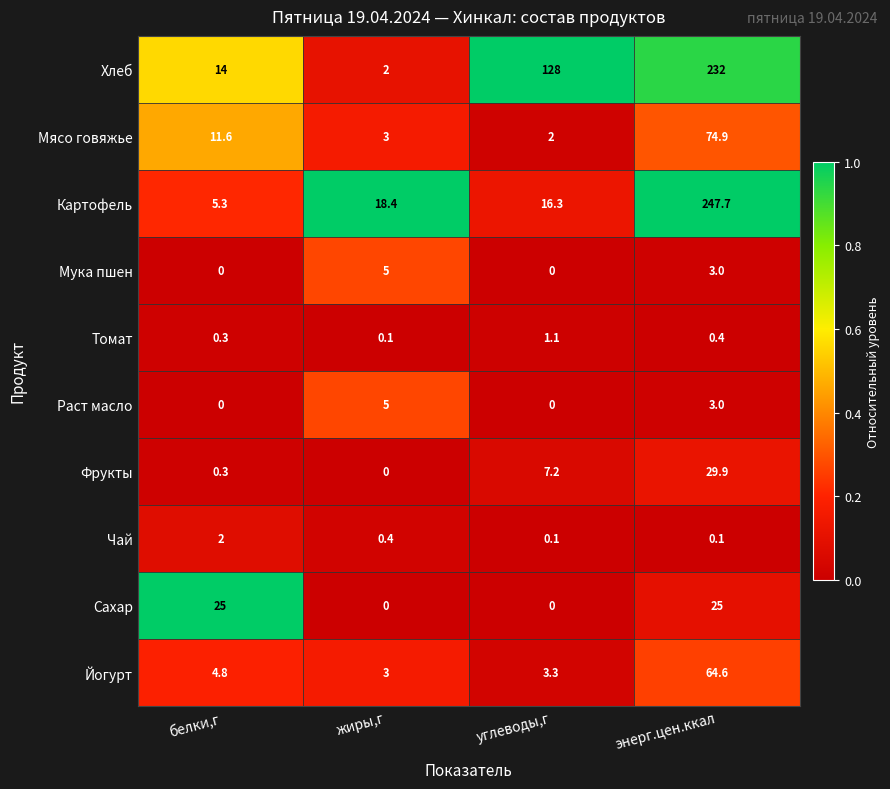

Which series has the widest spread of values?

Картофель